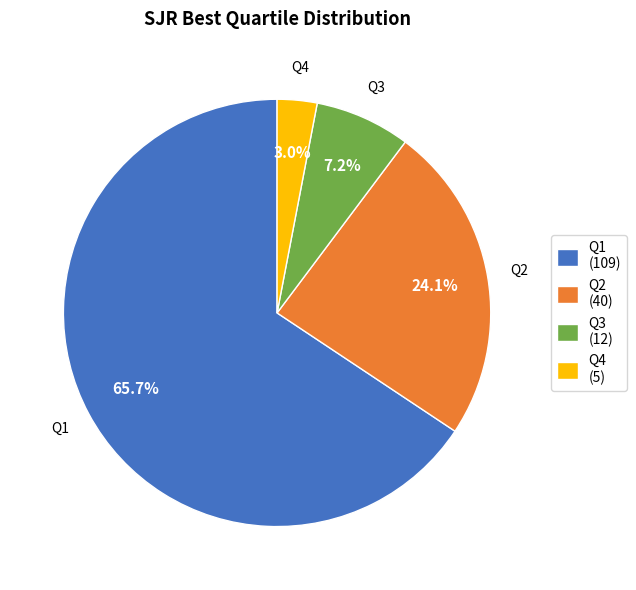

How many slices are in this pie chart?

4